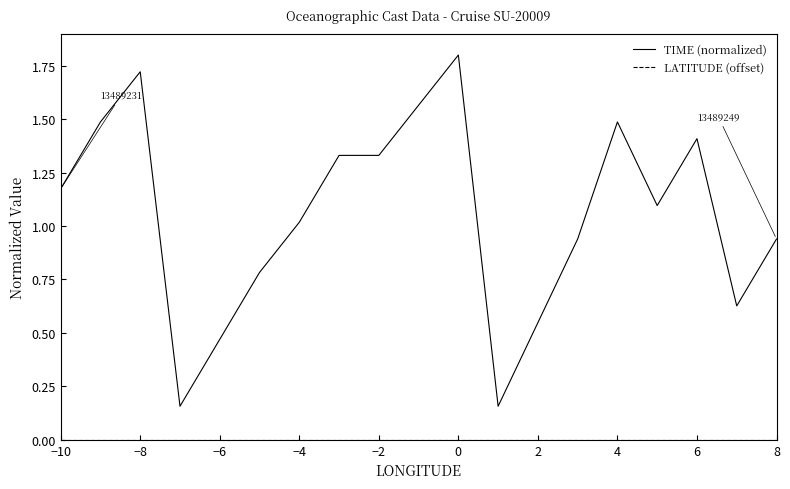

Which series has the widest spread of values?

TIME (normalized)